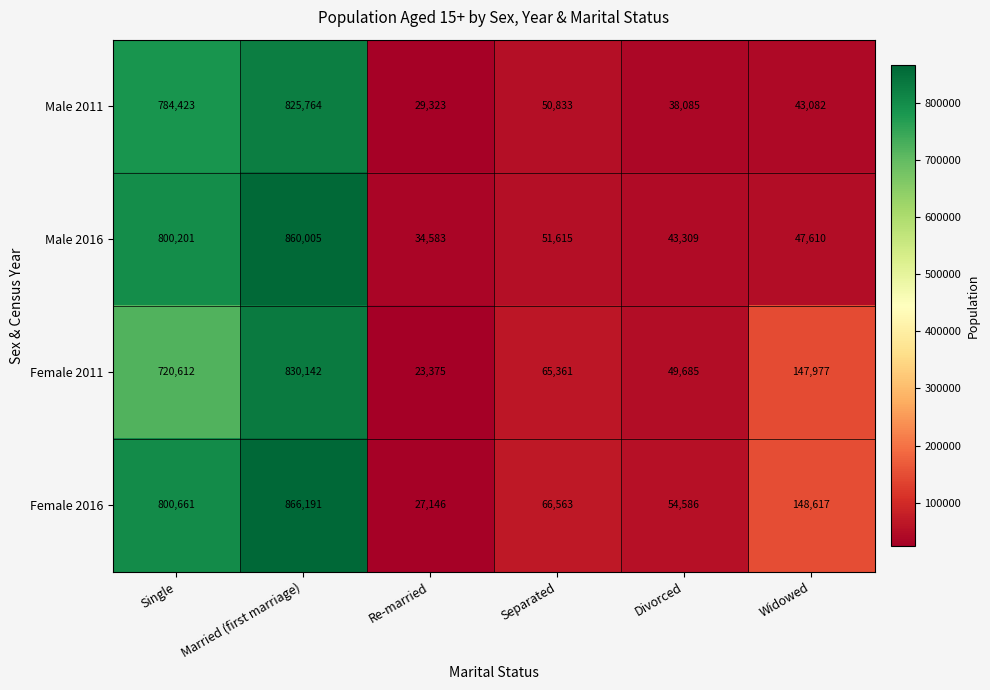

Reading left to right, list all the values displayed in this chart.

Male 2011: Single=784423	Married (first marriage)=825764	Re-married=29323	Separated=50833	Divorced=38085	Widowed=43082
Male 2016: Single=800201	Married (first marriage)=860005	Re-married=34583	Separated=51615	Divorced=43309	Widowed=47610
Female 2011: Single=720612	Married (first marriage)=830142	Re-married=23375	Separated=65361	Divorced=49685	Widowed=147977
Female 2016: Single=800661	Married (first marriage)=866191	Re-married=27146	Separated=66563	Divorced=54586	Widowed=148617